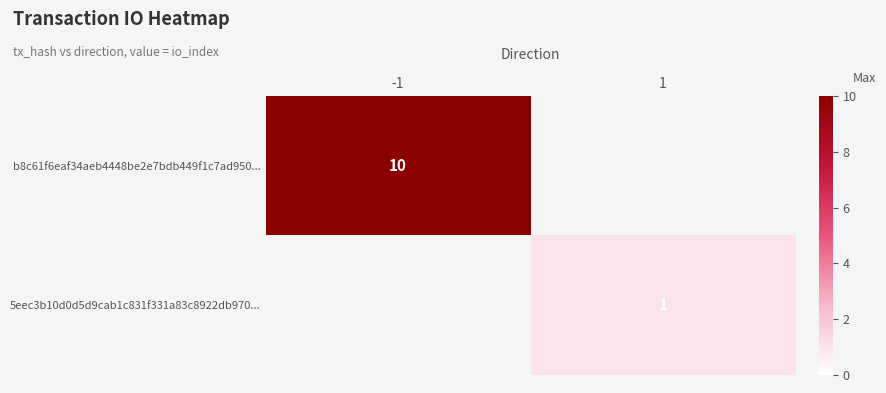

True or false: b8c61f6eaf34aeb4448be2e7bdb449f1c7ad950... has a value of 15.6 at -1.

False